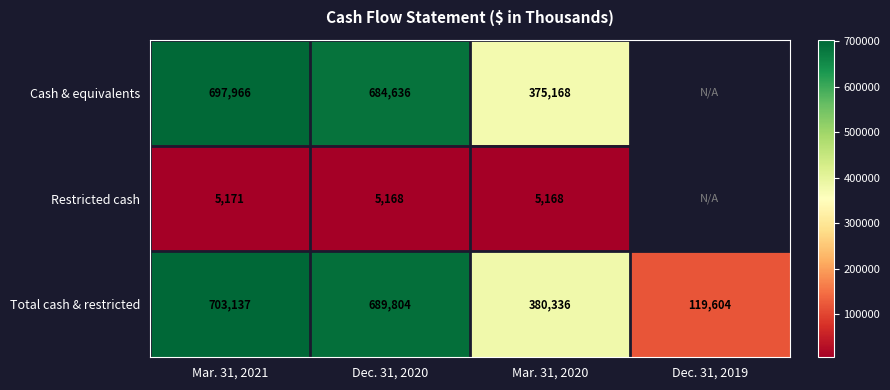

Is the value of Restricted cash at Dec. 31, 2020 greater than the value of Total cash & restricted at Mar. 31, 2020?

No